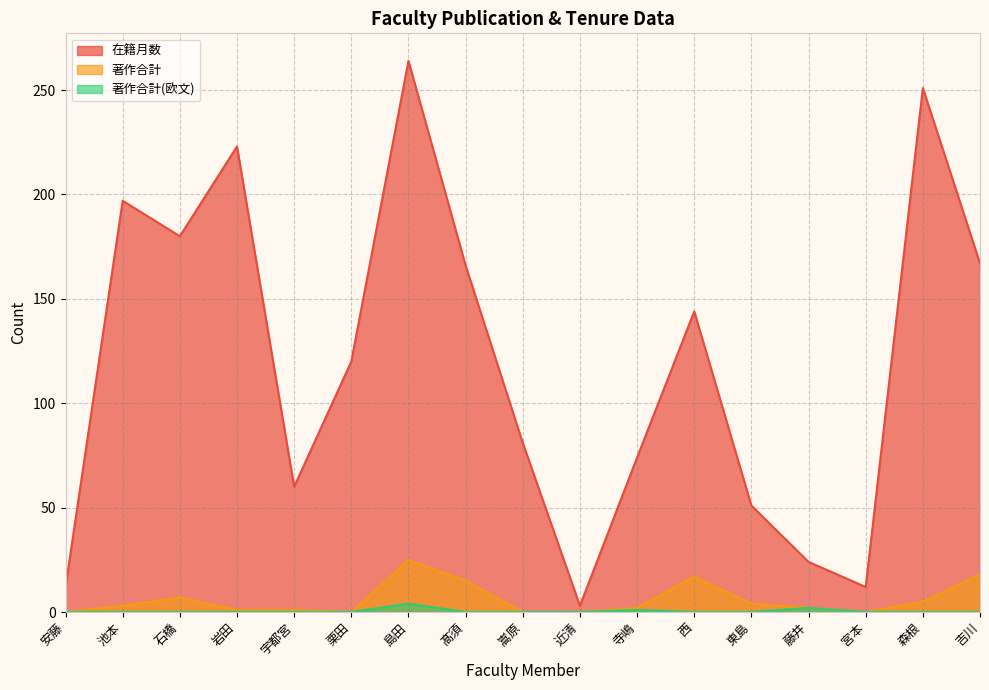

What are all the series names shown in the legend?

在籍月数, 著作合計, 著作合計(欧文)